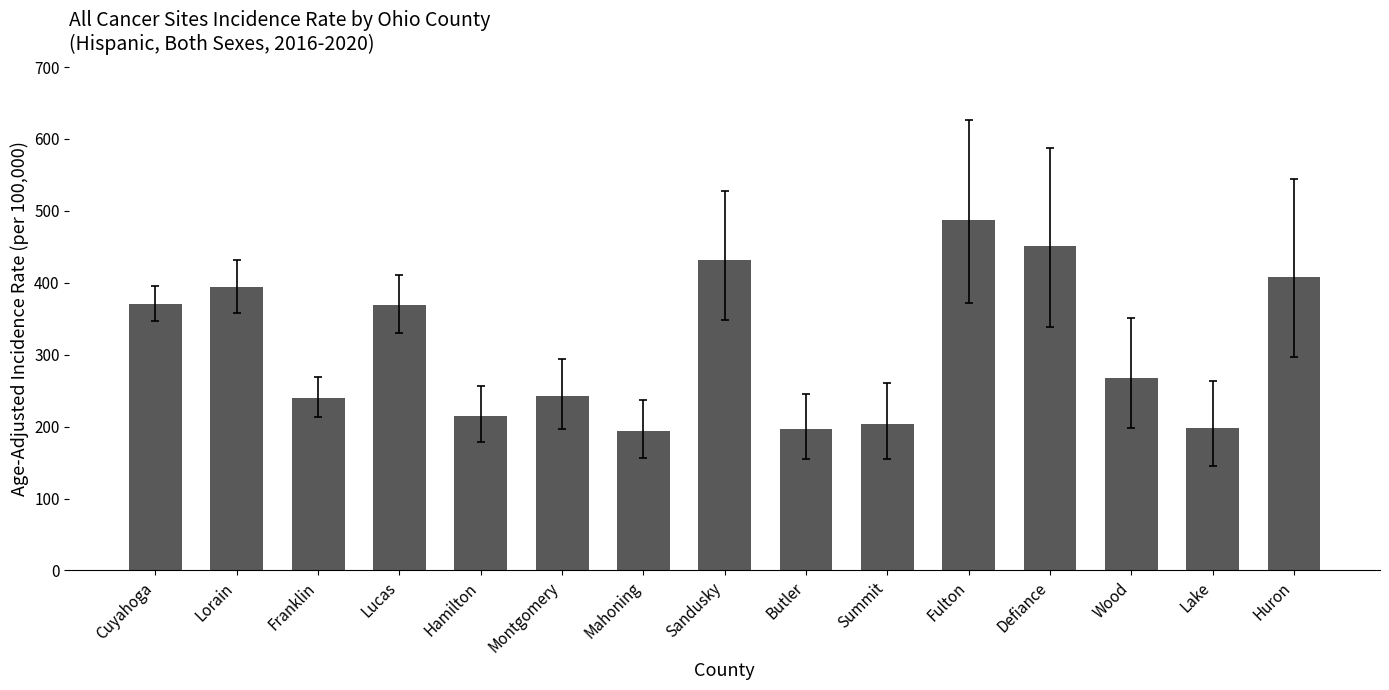

Read the value at Montgomery.

242.4